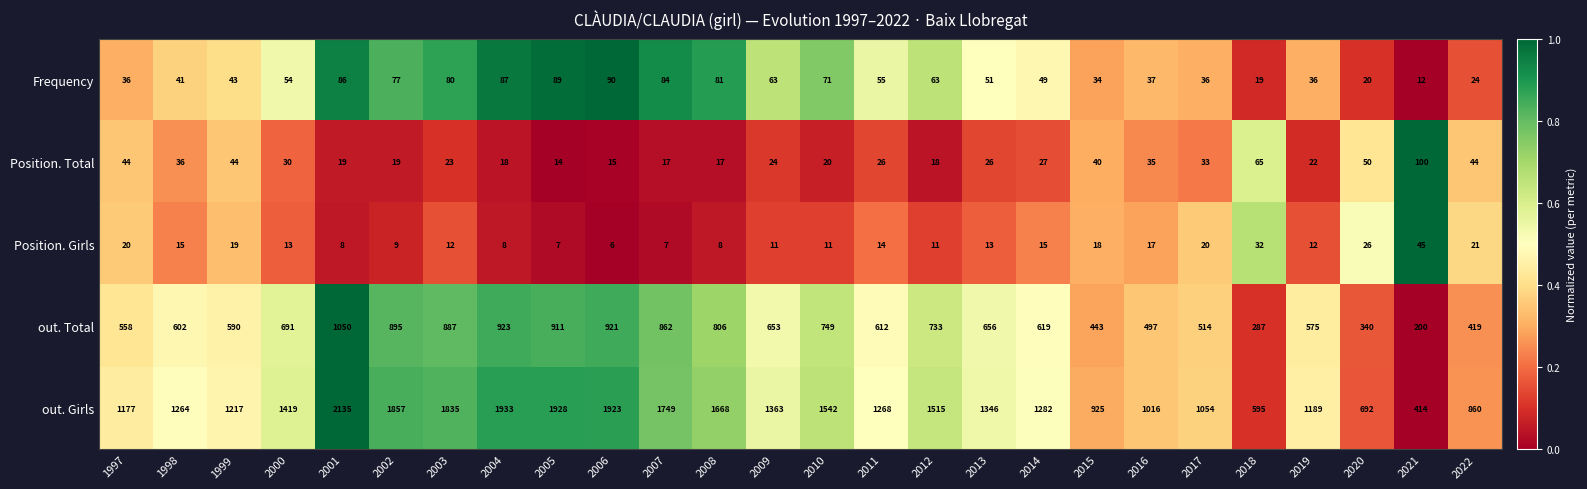

What is the greatest value displayed?

2135